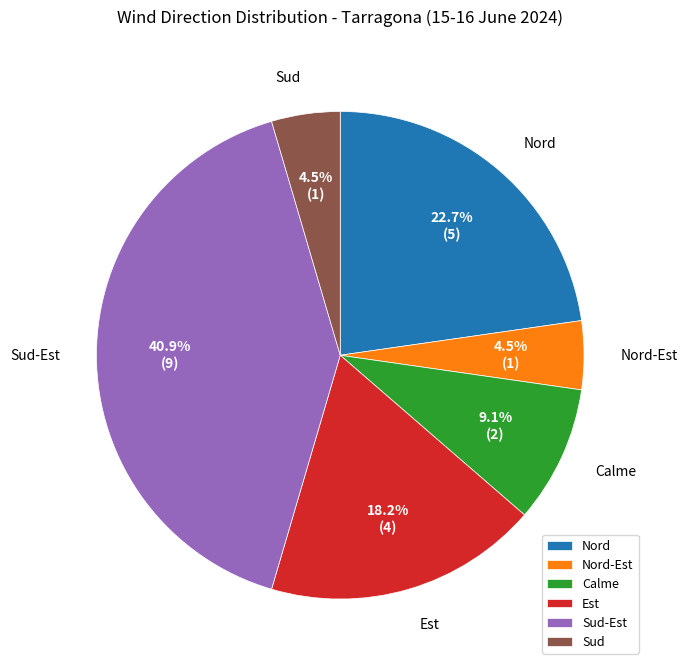

To the nearest percent, what is the difference between the largest and smallest slice percentages?

36%